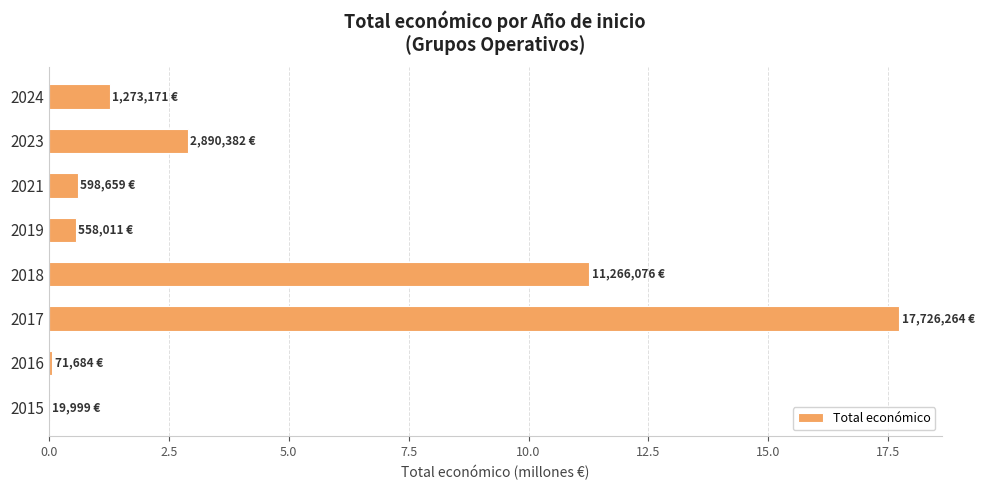

Which label corresponds to the largest value in the chart?

2017